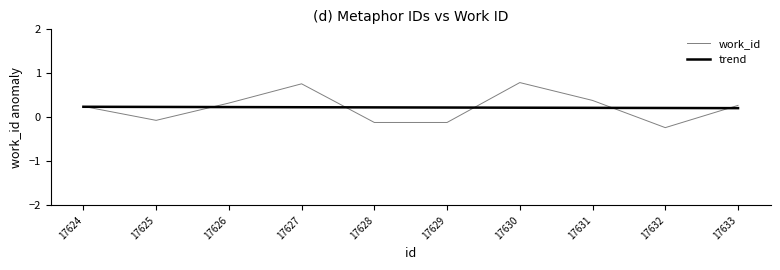

How many positive values does the work_id series have?

6